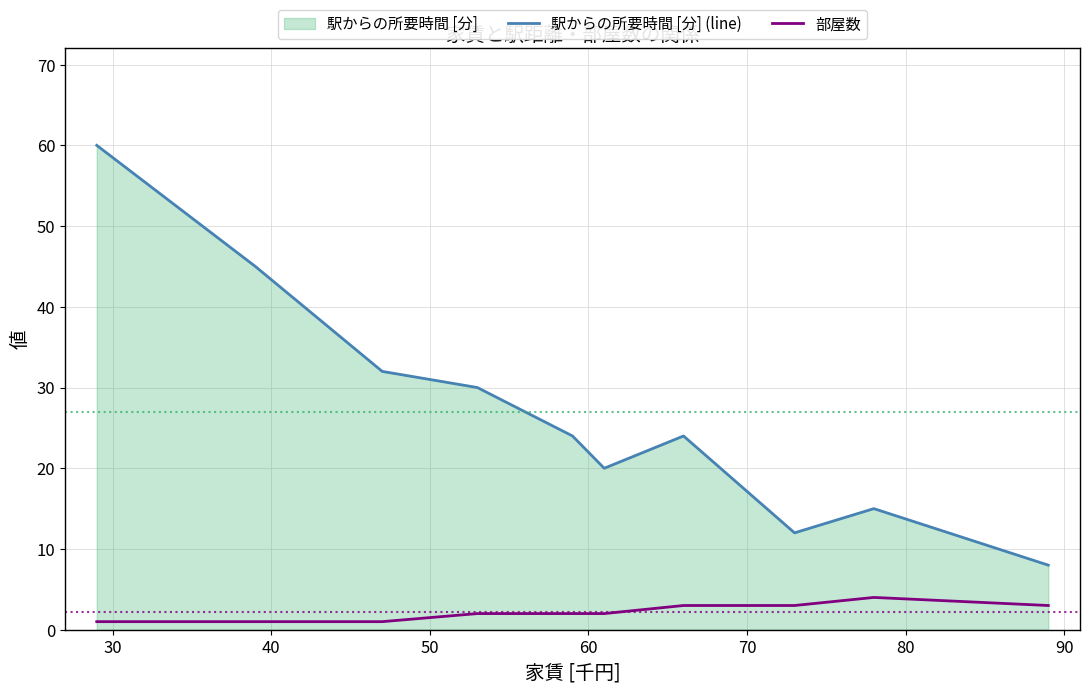

Which series has the largest total across all categories?

駅からの所要時間 [分] (line)